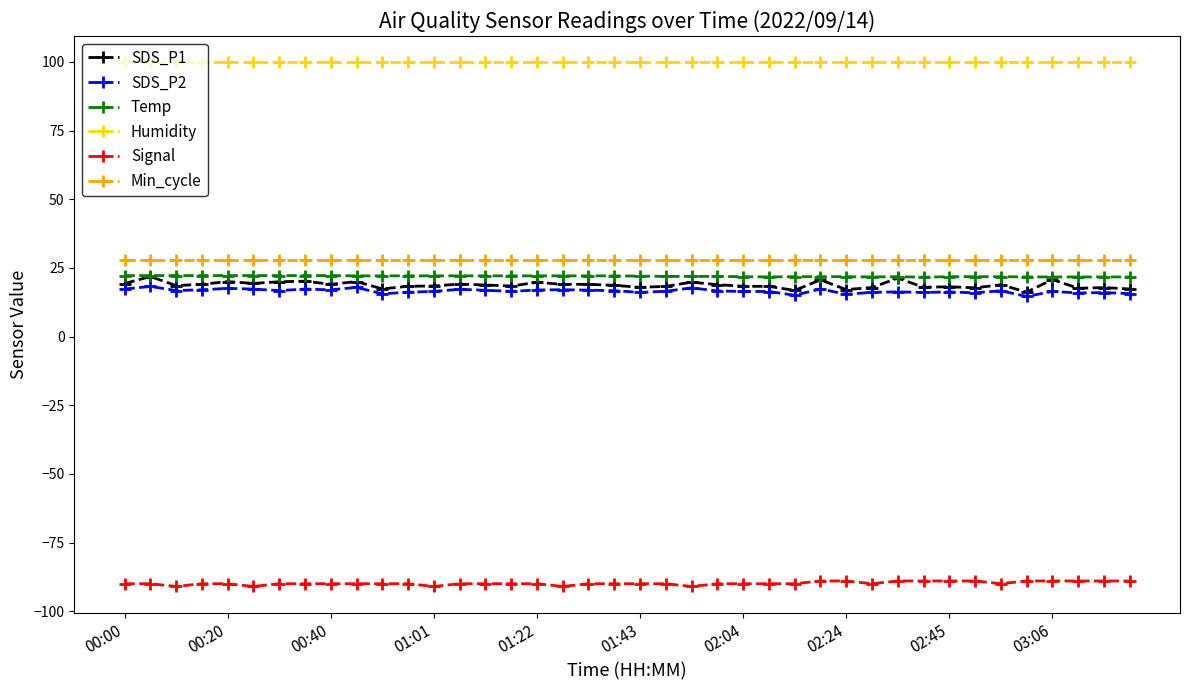

Which series has the largest range (max minus min)?

SDS_P1